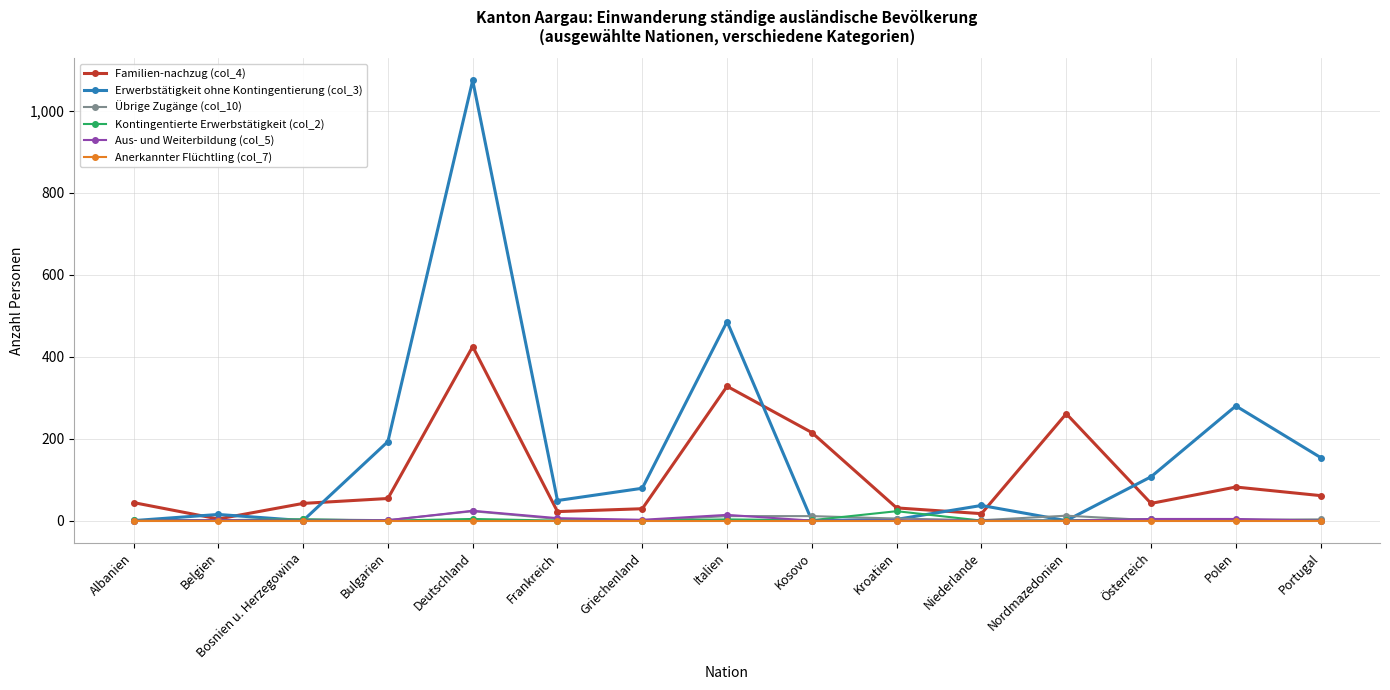

Does the chart display data point markers on the line(s)?

Yes